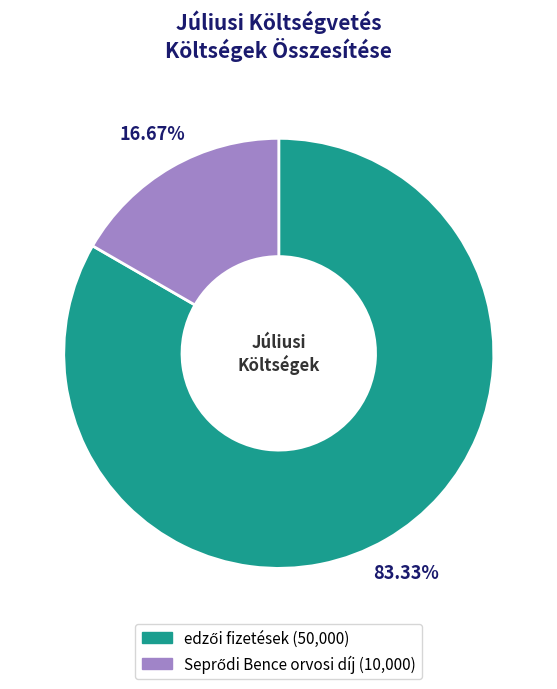

Is there any slice that represents more than half of the pie?

Yes